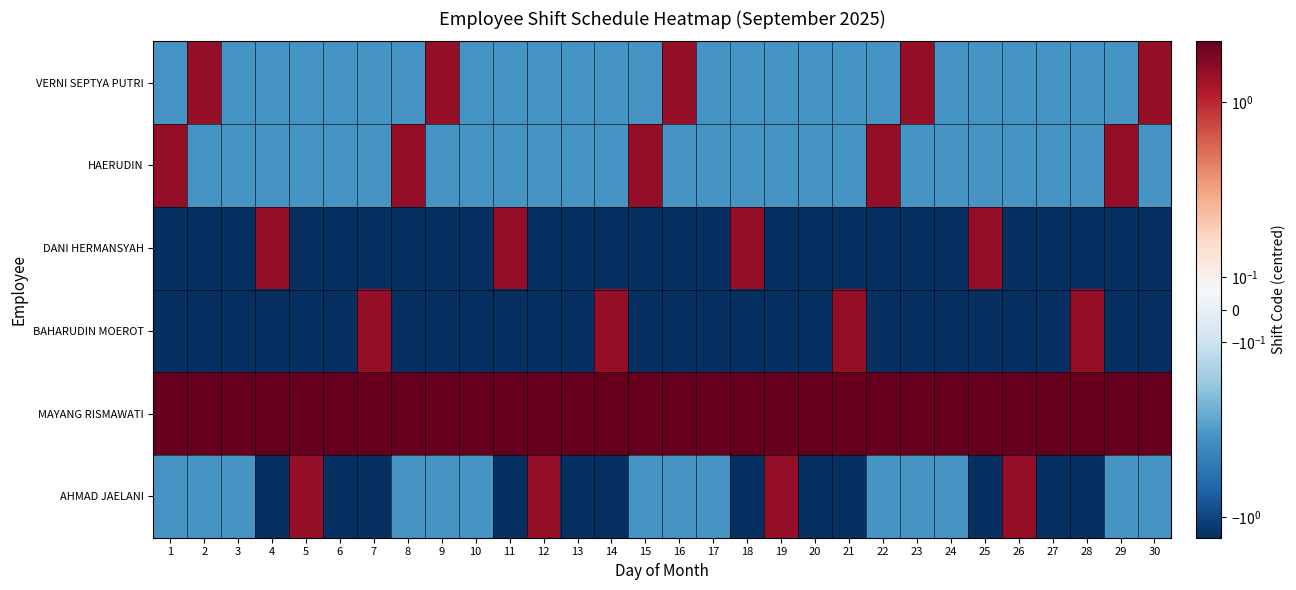

Rank the series at 14 from highest to lowest value.

MAYANG RISMAWATI, BAHARUDIN MOEROT, VERNI SEPTYA PUTRI, HAERUDIN, DANI HERMANSYAH, AHMAD JAELANI